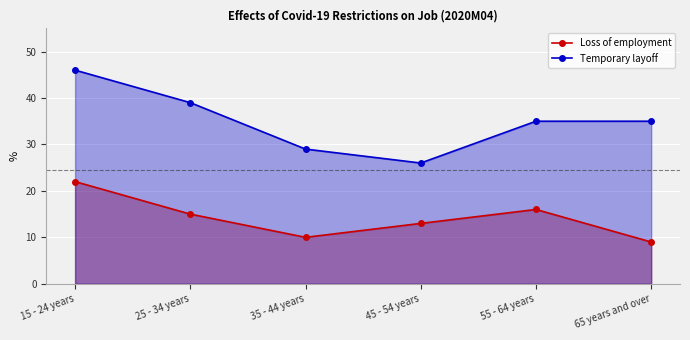

What is the label of the 2nd point from the right?

55 - 64 years